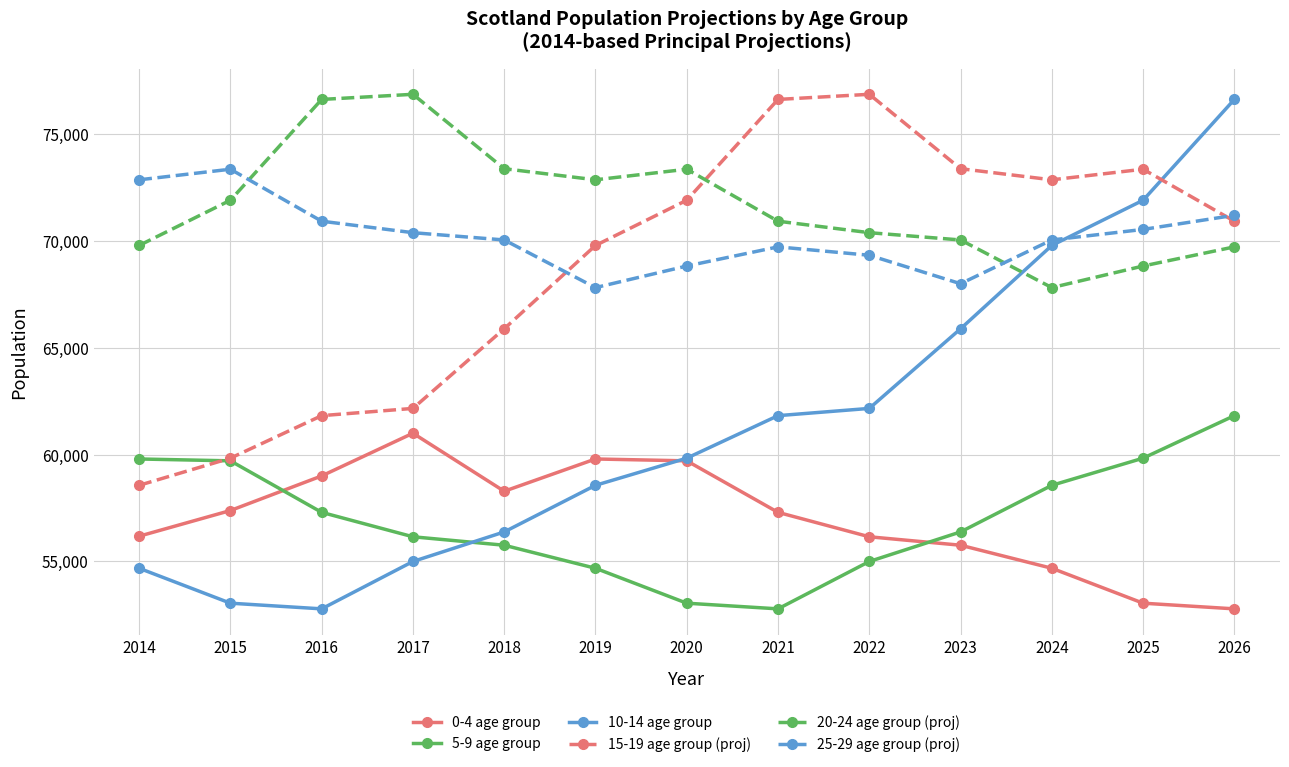

Where do 20-24 age group (proj) and 25-29 age group (proj) first cross each other?

2015 and 2016